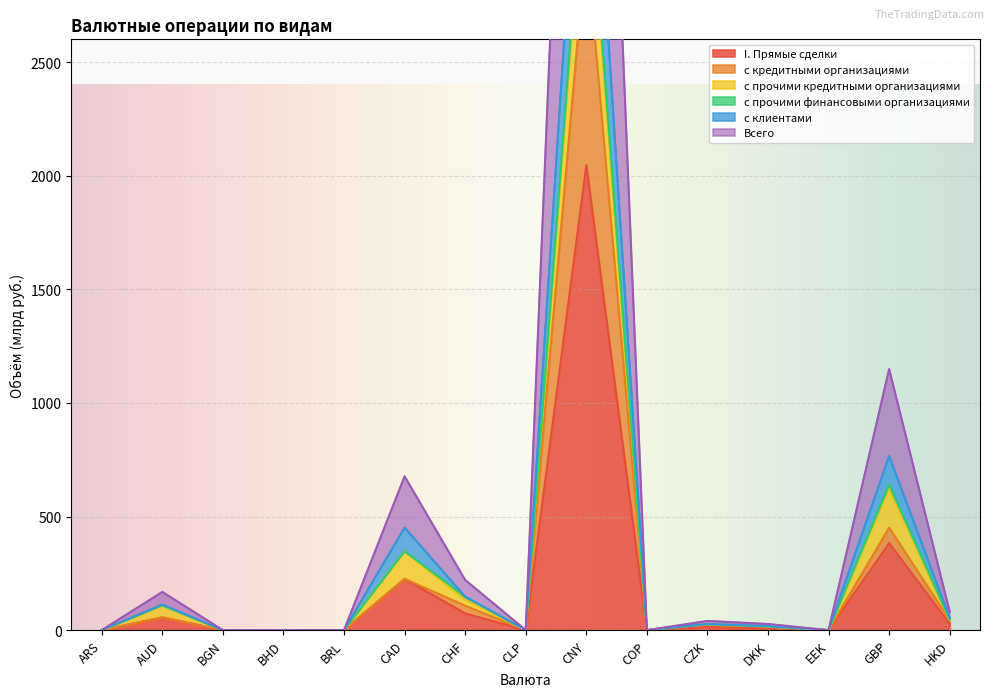

Rank the categories by I. Прямые сделки value from lowest to highest.

ARS, BGN, BHD, BRL, CLP, COP, EEK, DKK, CZK, HKD, AUD, CHF, CAD, GBP, CNY